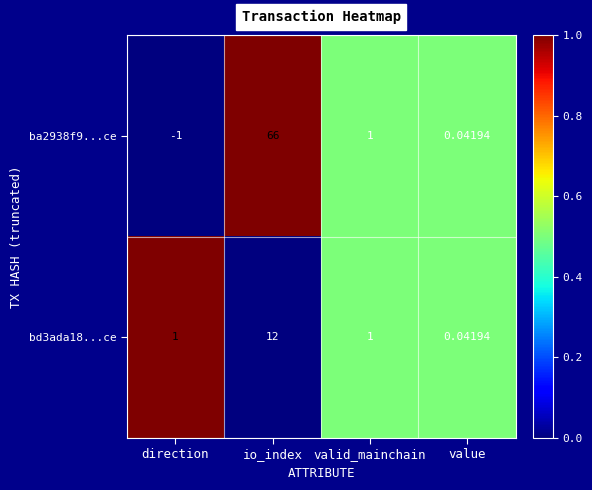

Where does the ba2938f9...ce series first go above 1?

io_index